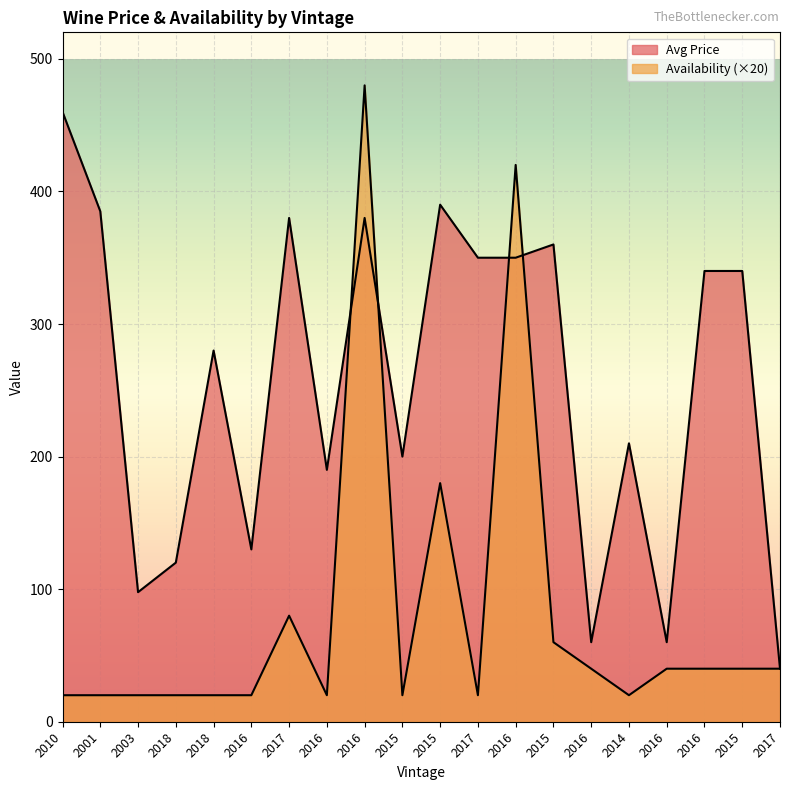

At how many categories does at least one series exceed 225?

11